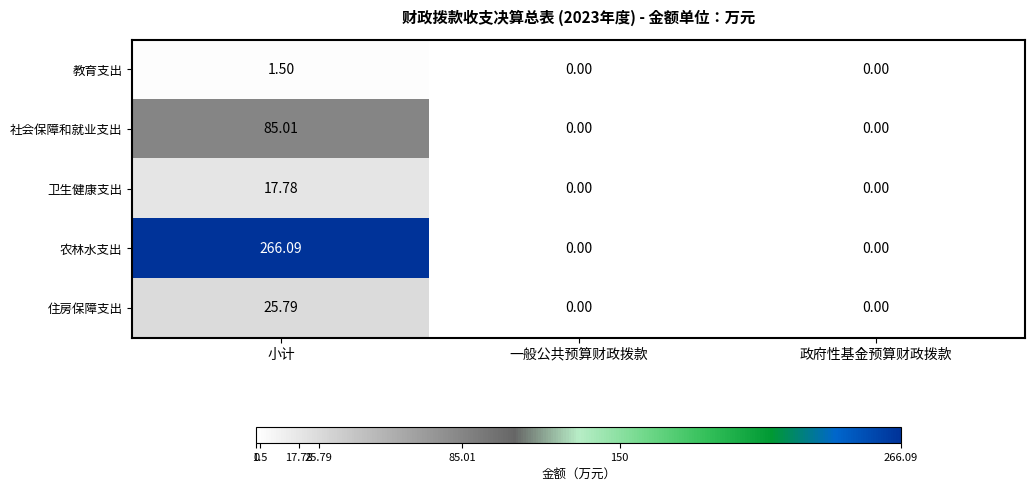

At how many categories does at least one series exceed 155?

1